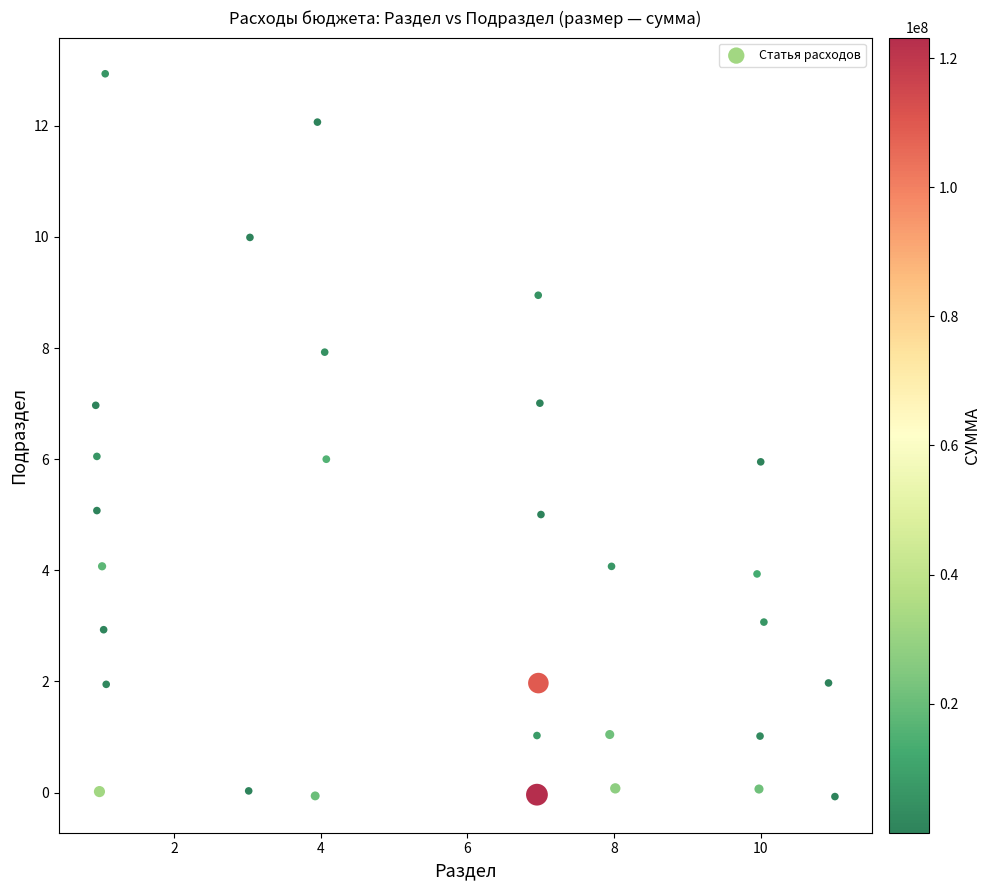

What is the range of Y values (max minus min)?

13.0